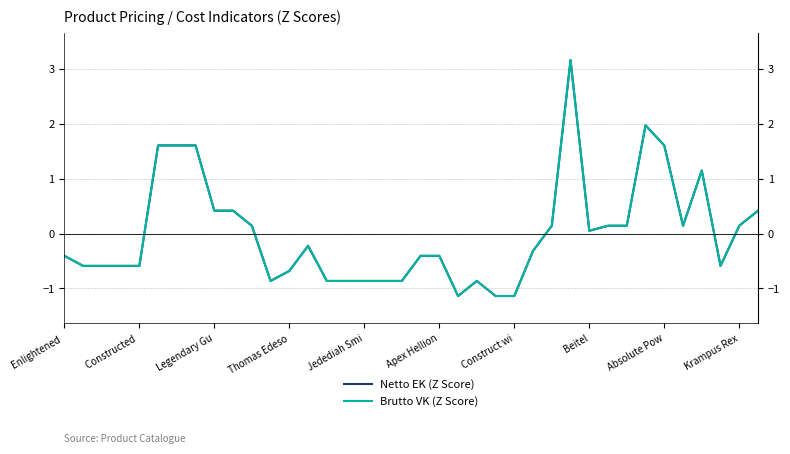

Which series has the largest total across all categories?

Brutto VK (Z Score)